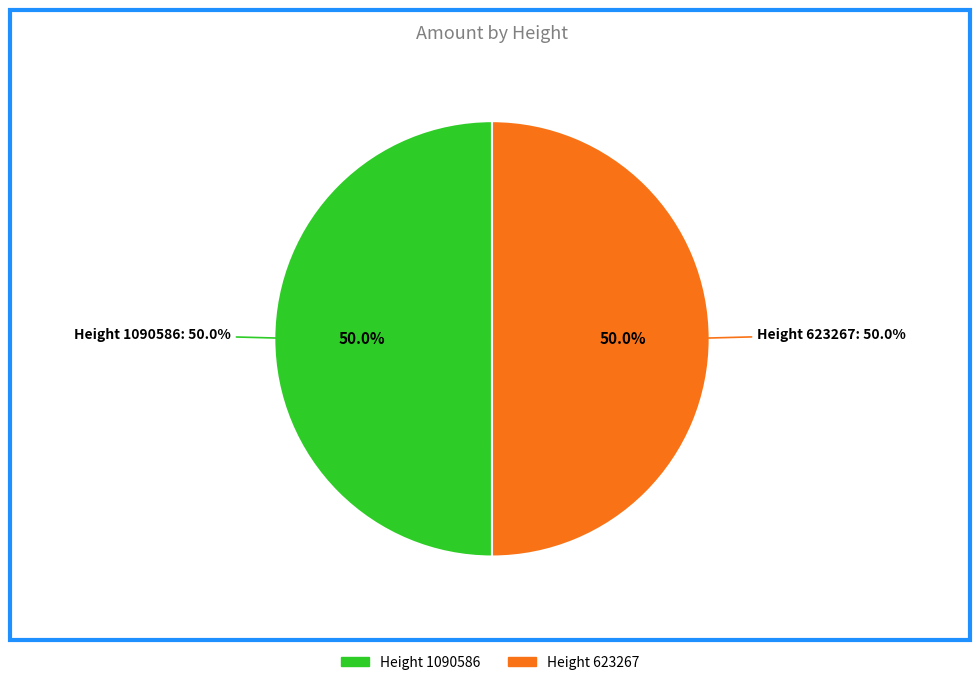

How many slices are in this pie chart?

2